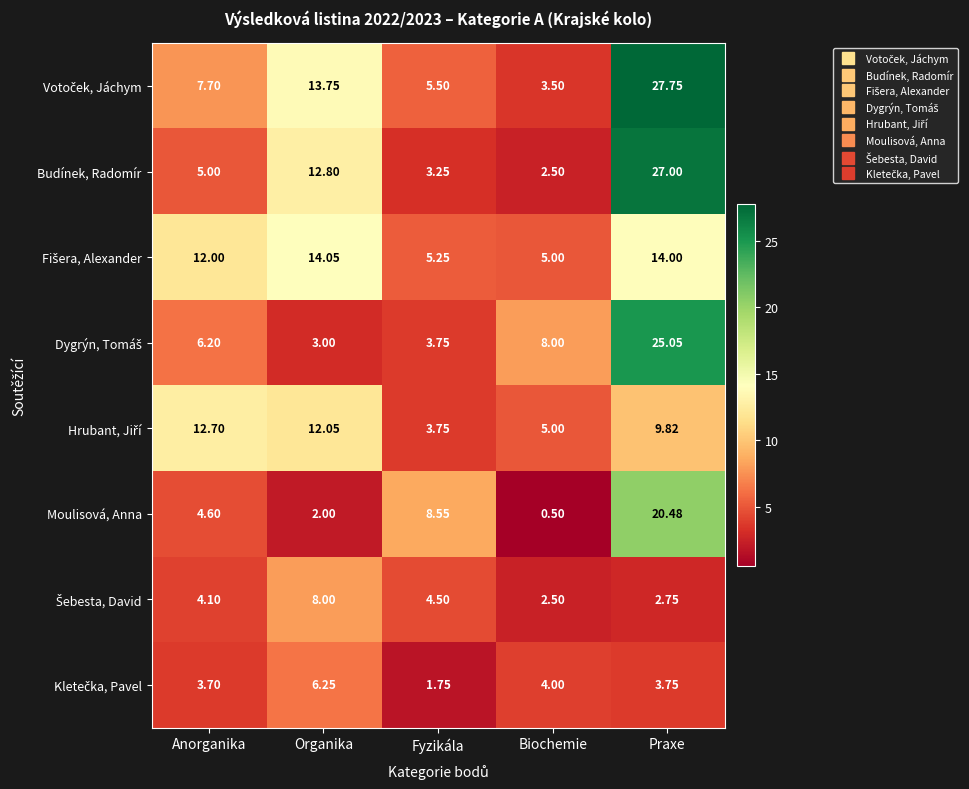

Which series has the widest spread of values?

Budínek, Radomír